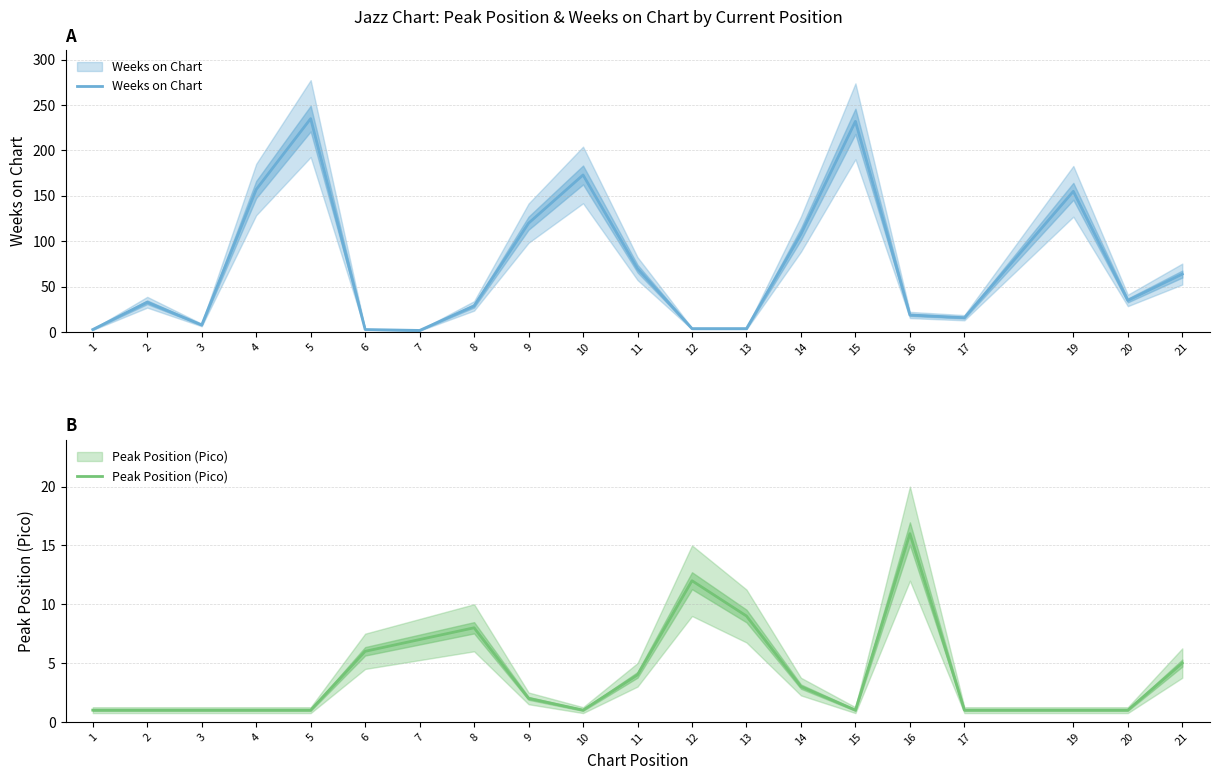

How many times do Weeks on Chart and Peak Position (Pico) cross each other?

4